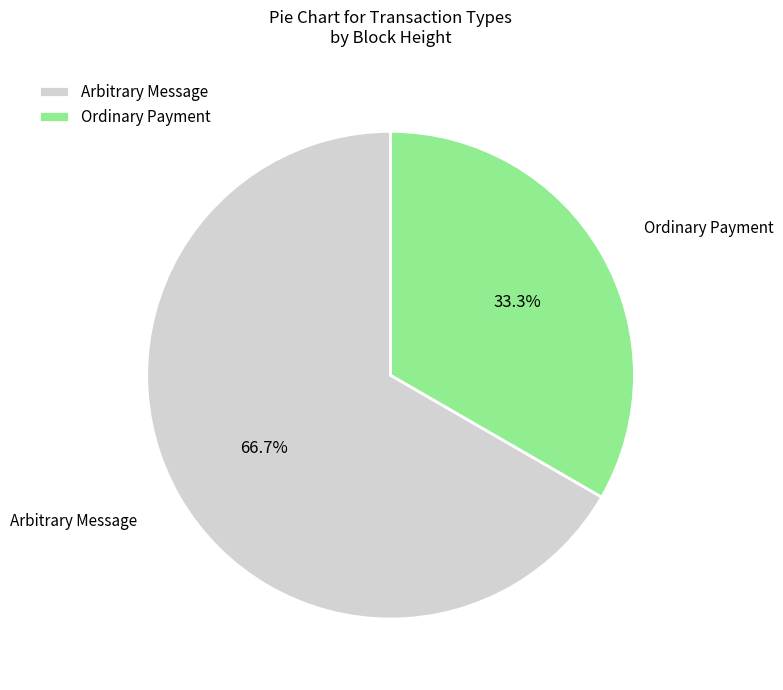

How many segments does this pie chart have?

2